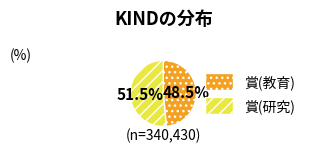

Rank the categories by value from highest to lowest.

賞(研究), 賞(教育)